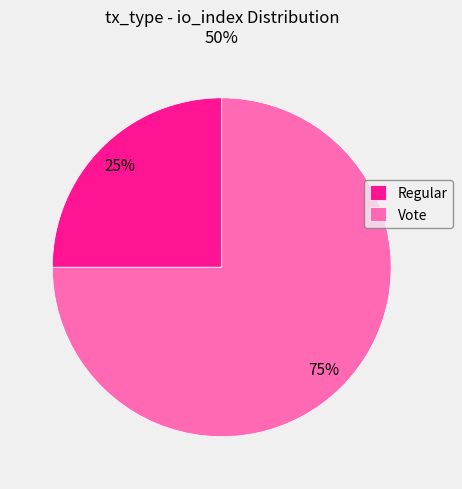

What is the largest slice in the pie chart?

Vote